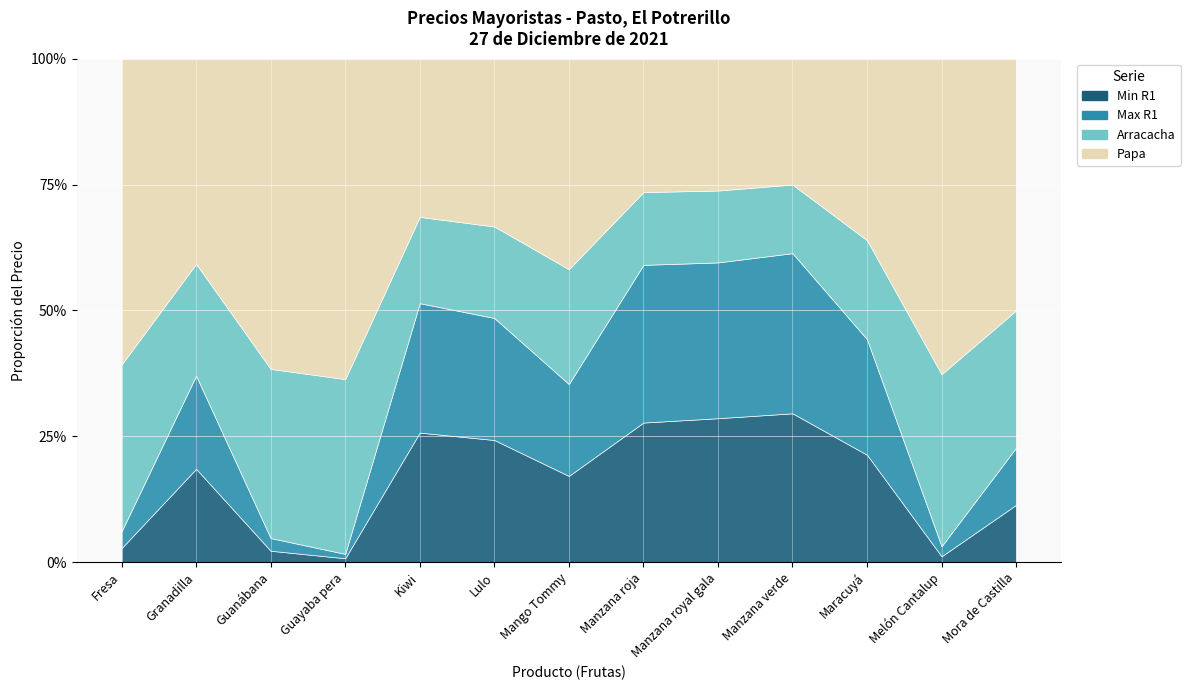

True or false: Mínimo Ronda 1 and Máximo Ronda 1 intersect in this chart.

False